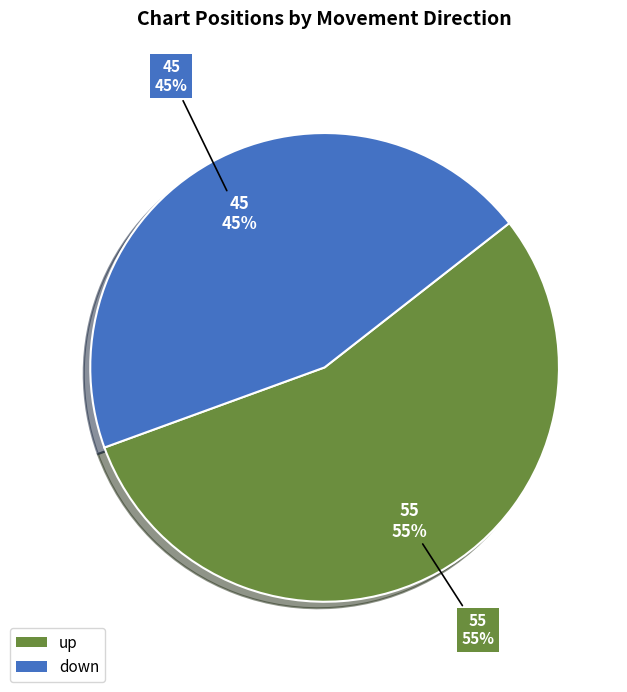

To the nearest percent, what portion does up represent?

55%